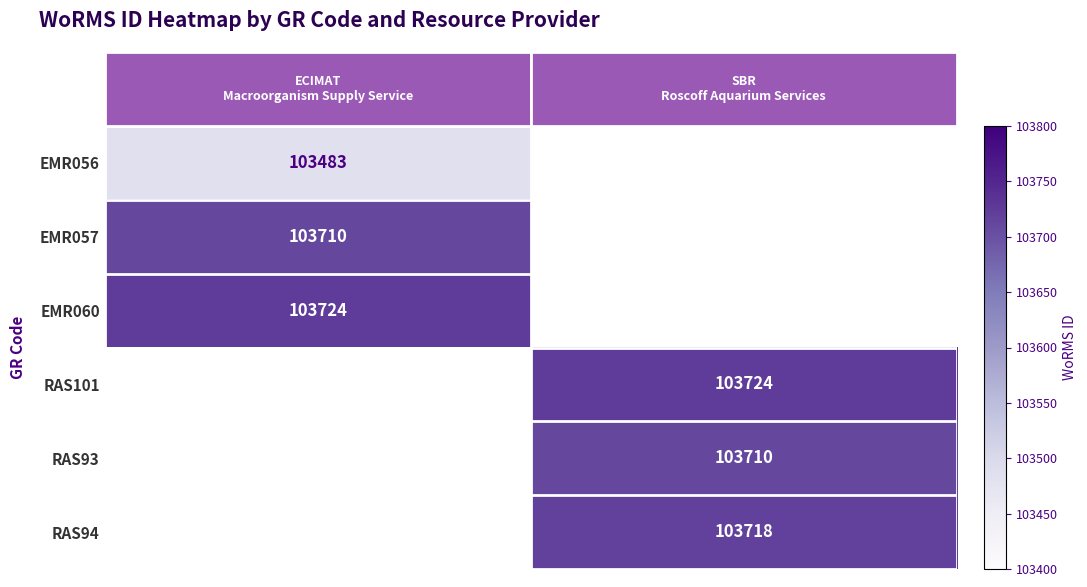

True or false: RAS94 has a value of 43927.4 at SBR Roscoff Aquarium Services.

False